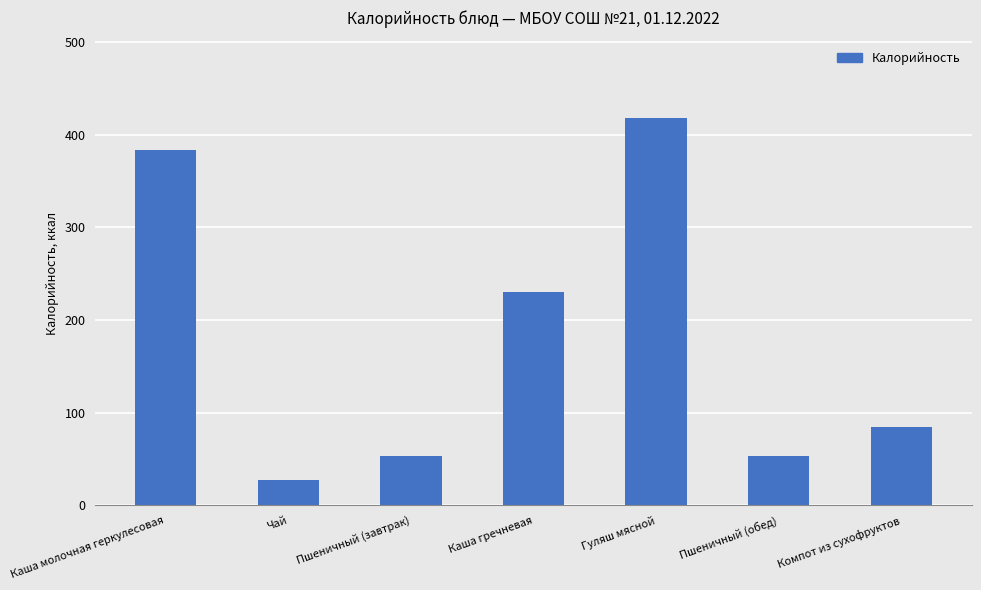

What is the ratio of the value at Каша молочная геркулесовая to the value at Пшеничный (завтрак)?

7.2